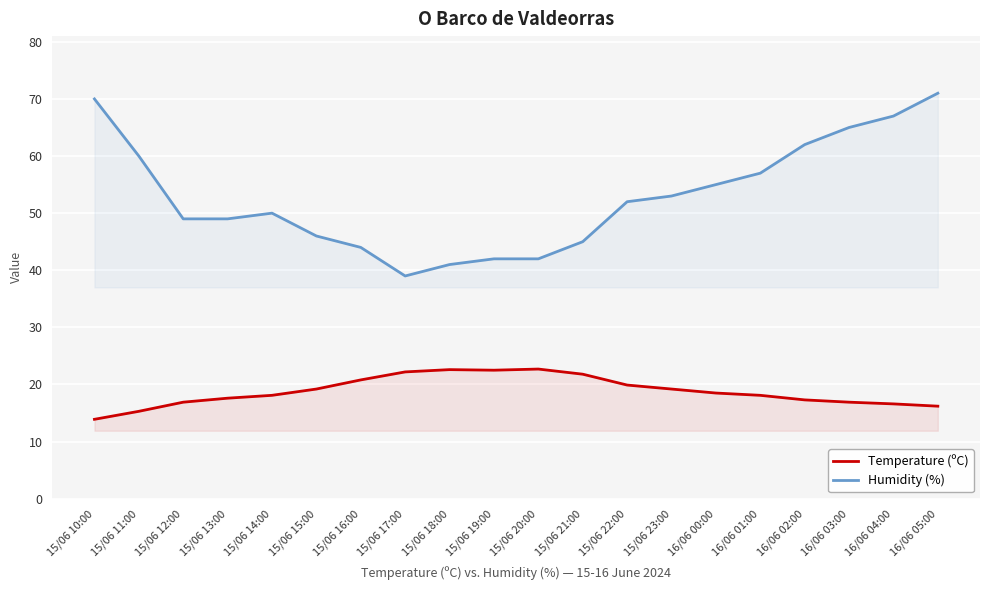

What is the difference between the Humidity (%) values at 15/06 21:00 and 16/06 04:00?

22.0